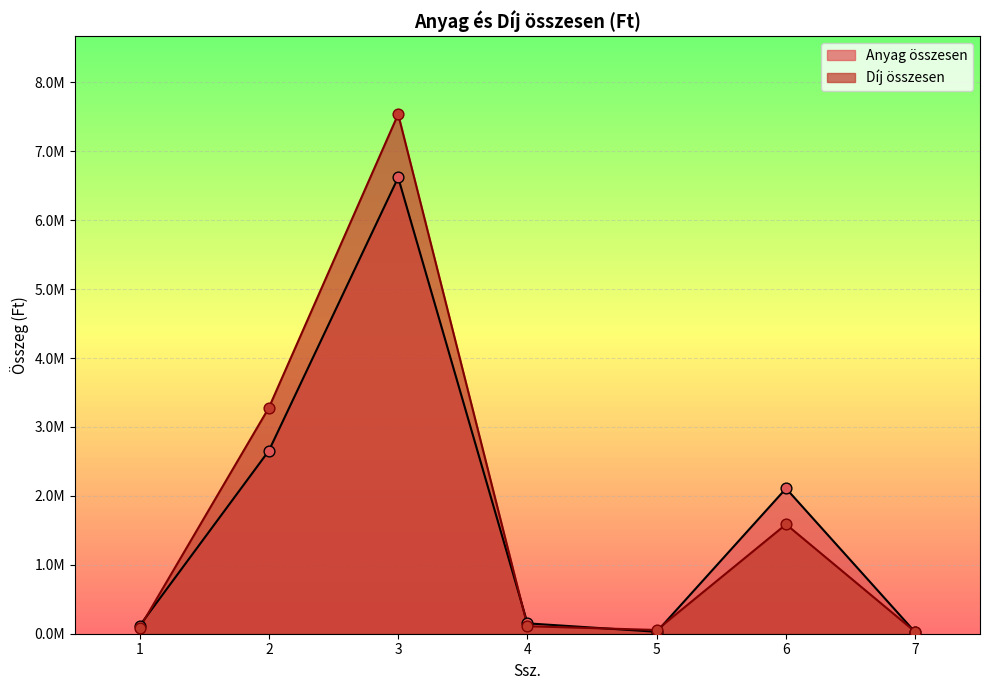

Which series has the largest Y range (max minus min)?

Díj összesen